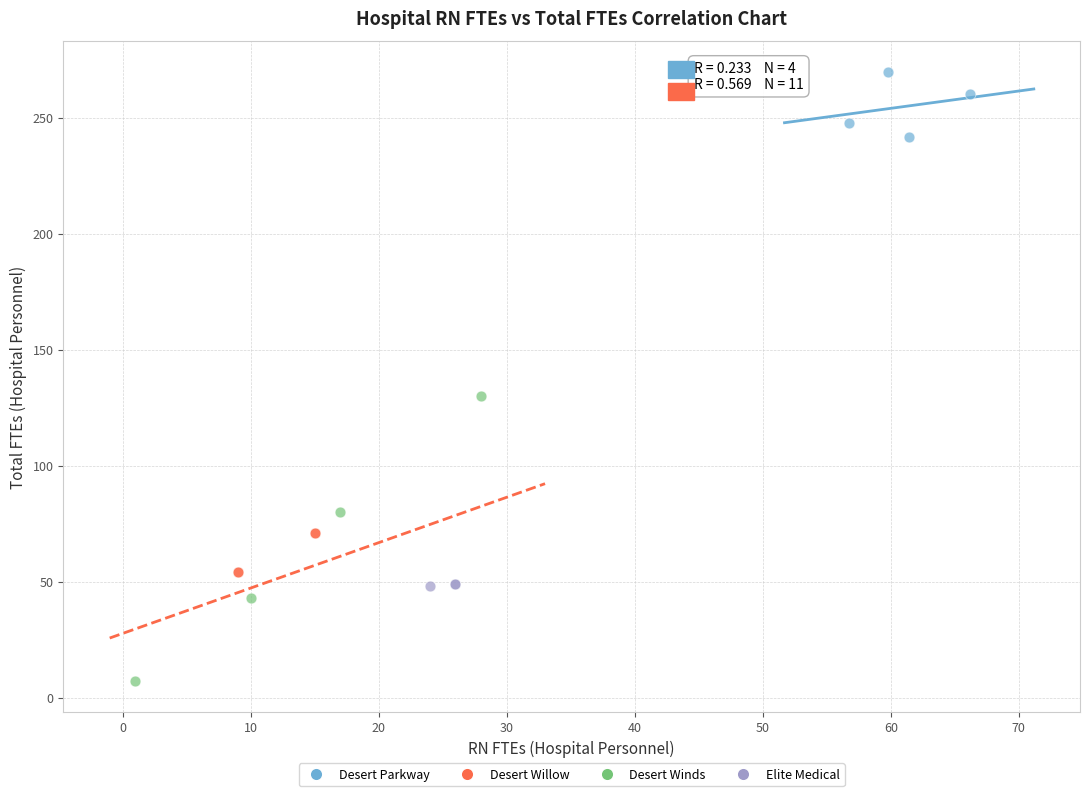

Which series has the largest Y range (max minus min)?

Desert Winds